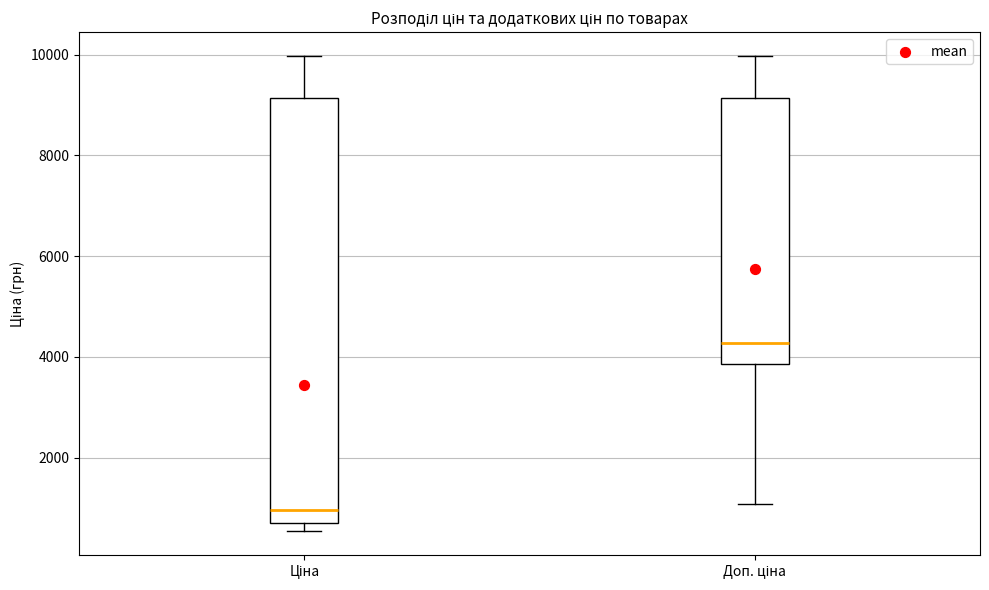

Comparing the boxes themselves (not the whiskers), which one is the tallest?

Ціна